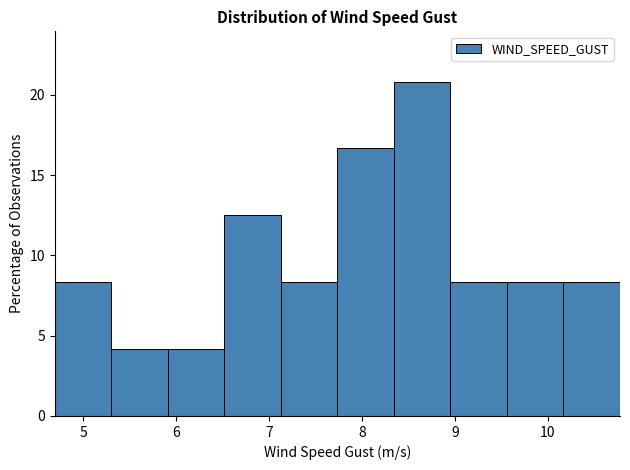

Reading left to right, list every bar in this chart as the range it spans on the x-axis followed by its height. Neither the bar edges nor the heights are printed on the chart, so give them approximately, as read against the axes.

4.7 to 5.3: 8.5
5.3 to 5.9: 4.0
5.9 to 6.5: 4.0
6.5 to 7.1: 12.5
7.1 to 7.7: 8.5
7.7 to 8.3: 16.5
8.3 to 9.0: 21.0
9.0 to 9.6: 8.5
9.6 to 10.2: 8.5
10.2 to 10.8: 8.5